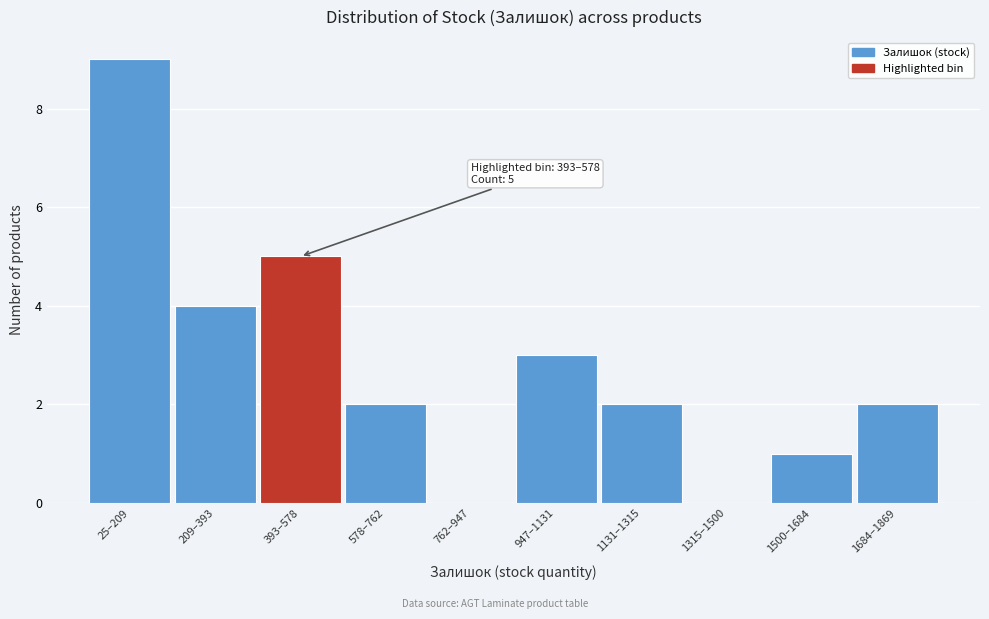

Reading right to left, what are all the values shown in this chart?

1684–1869=2	1500–1684=1	1315–1500=0	1131–1315=2	947–1131=3	762–947=0	578–762=2	393–578=5	209–393=4	25–209=9